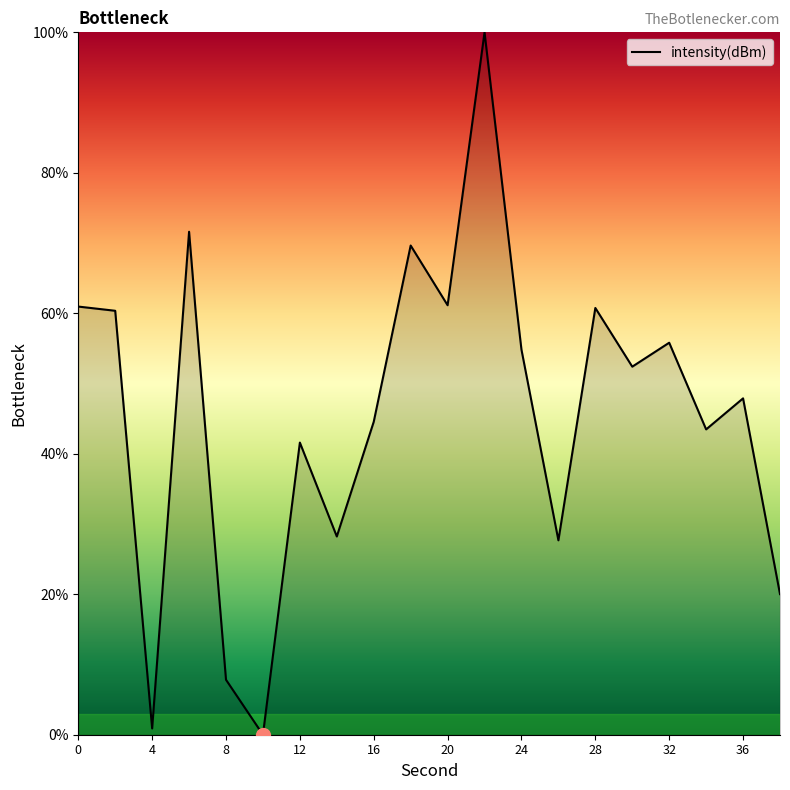

What is the greatest value displayed?

100.0